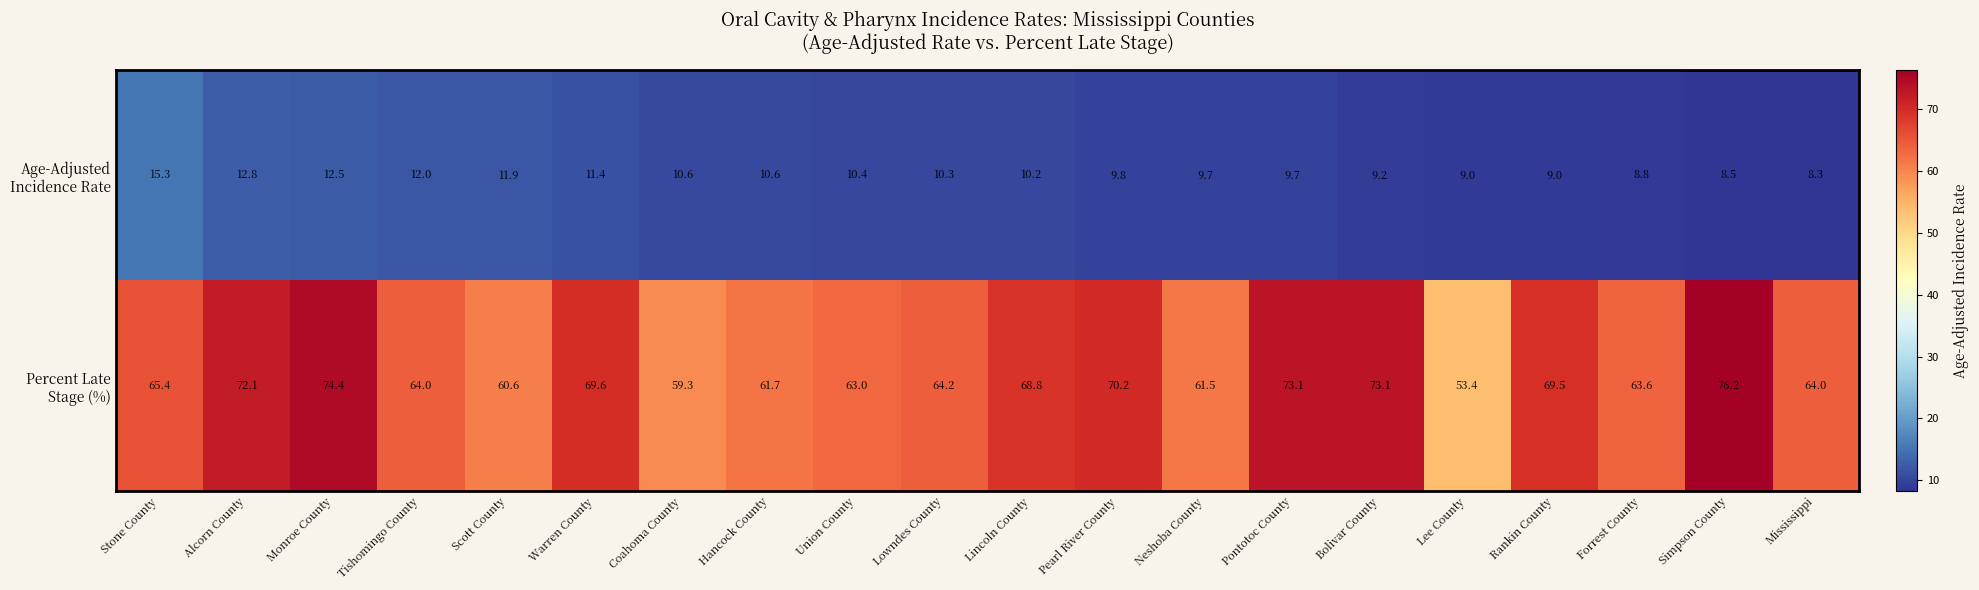

Which label corresponds to the largest value in the chart?

Simpson County